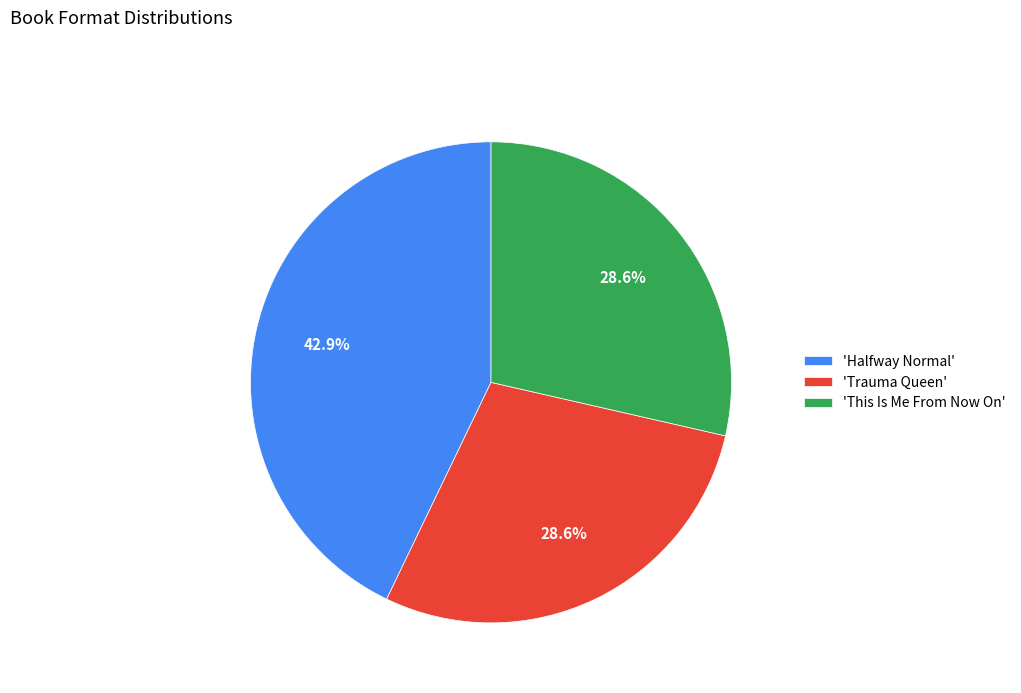

Approximately how many times larger is the value at 'Halfway Normal' compared to 'Trauma Queen'?

1.5